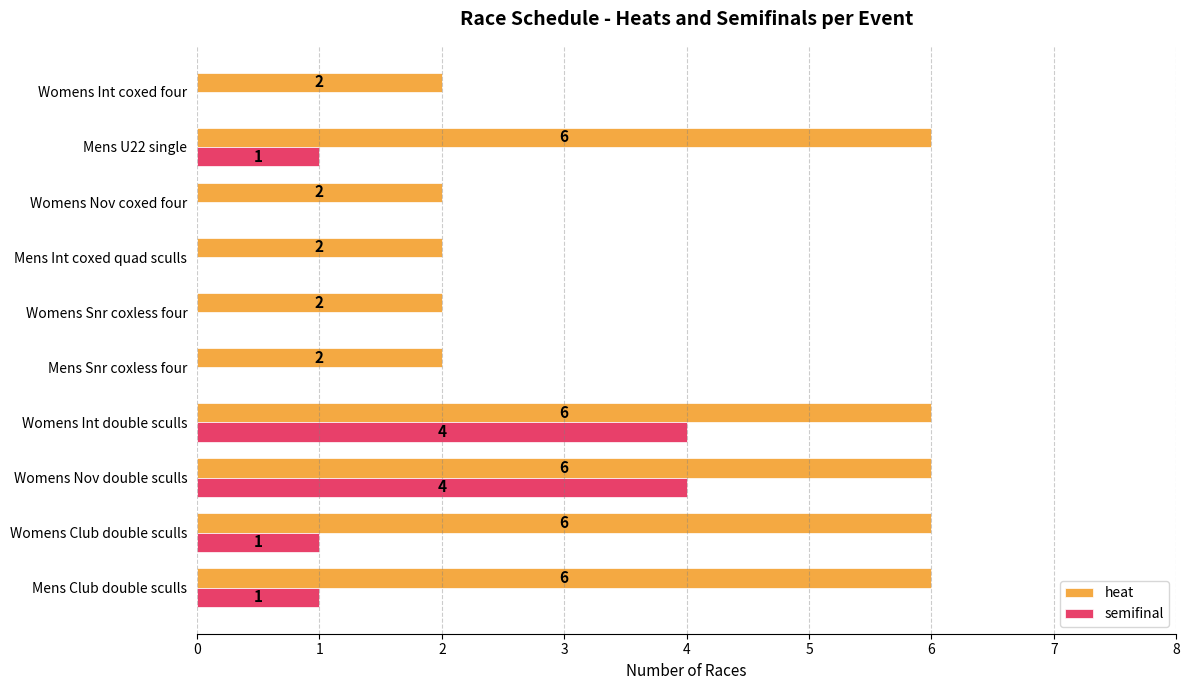

Is it true that heat equals 2 at Mens Snr coxless four?

True